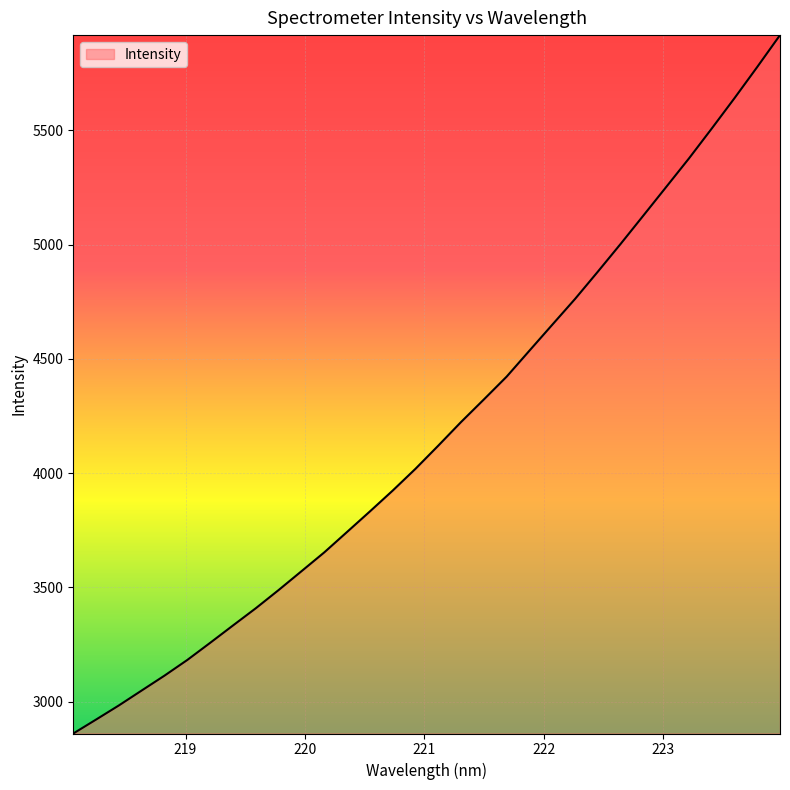

What is the minimum value shown in the chart?

2861.4